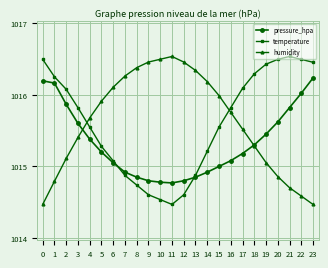

Reading left to right, list all the values displayed in this chart.

pressure_hpa: 0=1015.8	1=1015.8	2=1015.5	3=1015.2	4=1015.0	5=1014.8	6=1014.6	7=1014.5	8=1014.5	9=1014.4	10=1014.4	11=1014.4	12=1014.4	13=1014.5	14=1014.5	15=1014.6	16=1014.7	17=1014.8	18=1014.9	19=1015.0	20=1015.2	21=1015.4	22=1015.6	23=1015.8
temperature: 0=1016.1	1=1015.9	2=1015.7	3=1015.4	4=1015.1	5=1014.9	6=1014.7	7=1014.5	8=1014.3	9=1014.2	10=1014.1	11=1014.1	12=1014.2	13=1014.5	14=1014.8	15=1015.1	16=1015.4	17=1015.7	18=1015.9	19=1016.0	20=1016.1	21=1016.1	22=1016.1	23=1016.1
humidity: 0=1014.1	1=1014.4	2=1014.7	3=1015.0	4=1015.3	5=1015.5	6=1015.7	7=1015.9	8=1016.0	9=1016.1	10=1016.1	11=1016.1	12=1016.1	13=1015.9	14=1015.8	15=1015.6	16=1015.4	17=1015.1	18=1014.9	19=1014.7	20=1014.5	21=1014.3	22=1014.2	23=1014.1